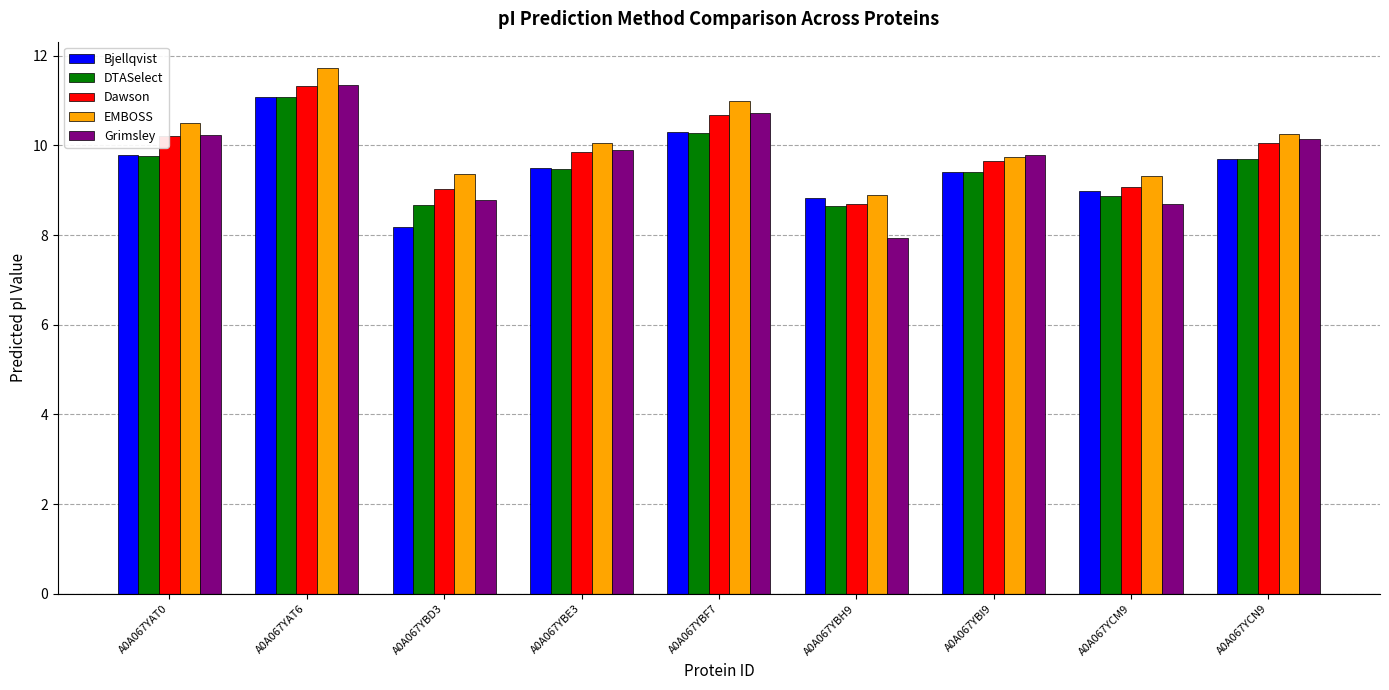

What is the value of the DTASelect bar at the 2nd from the left?

11.1